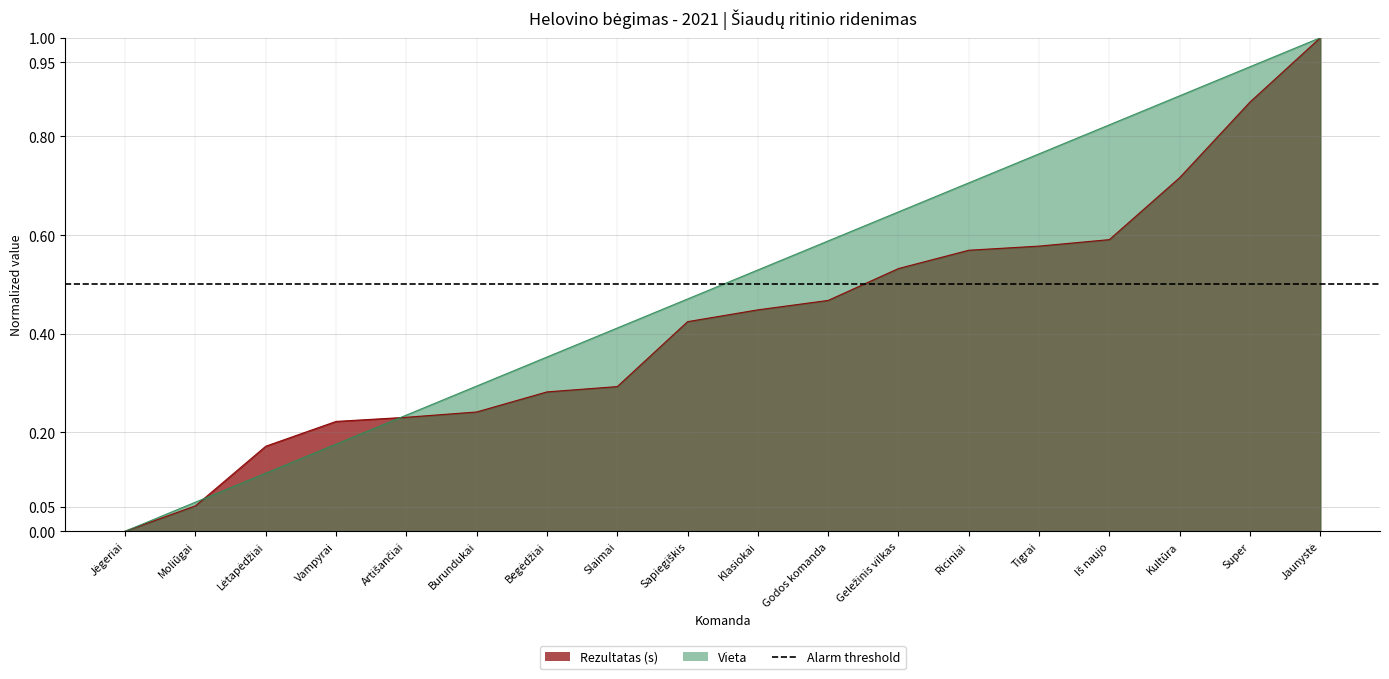

True or false: Vieta has more than 2 interior local peaks.

False